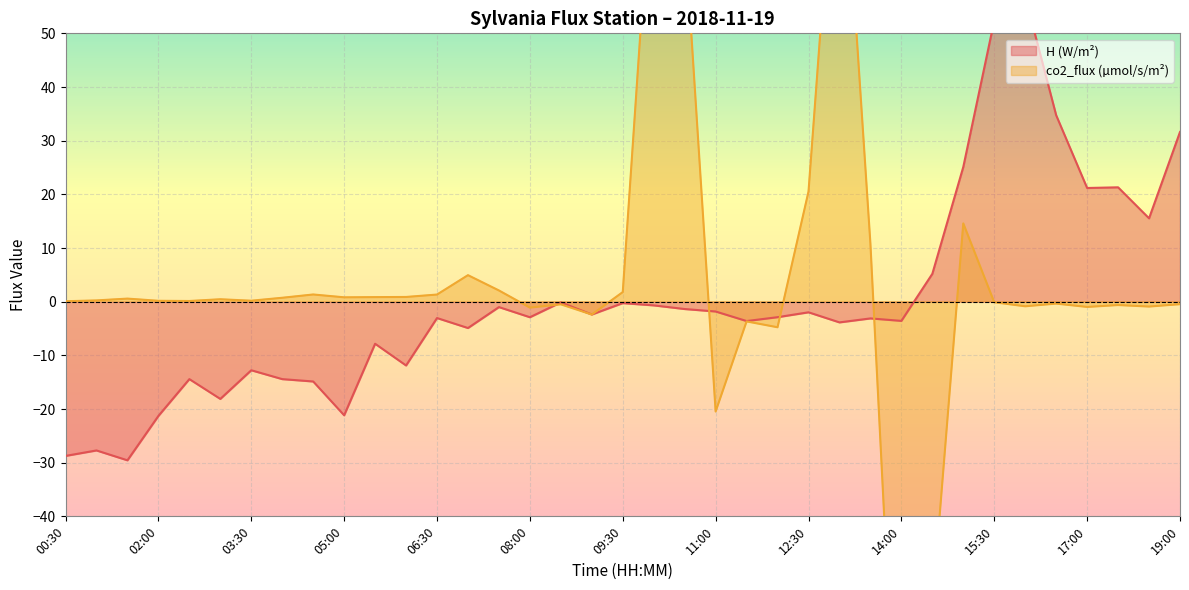

List the series in order of their overall mean, highest first.

co2_flux (µmol/s/m²), H (W/m²)